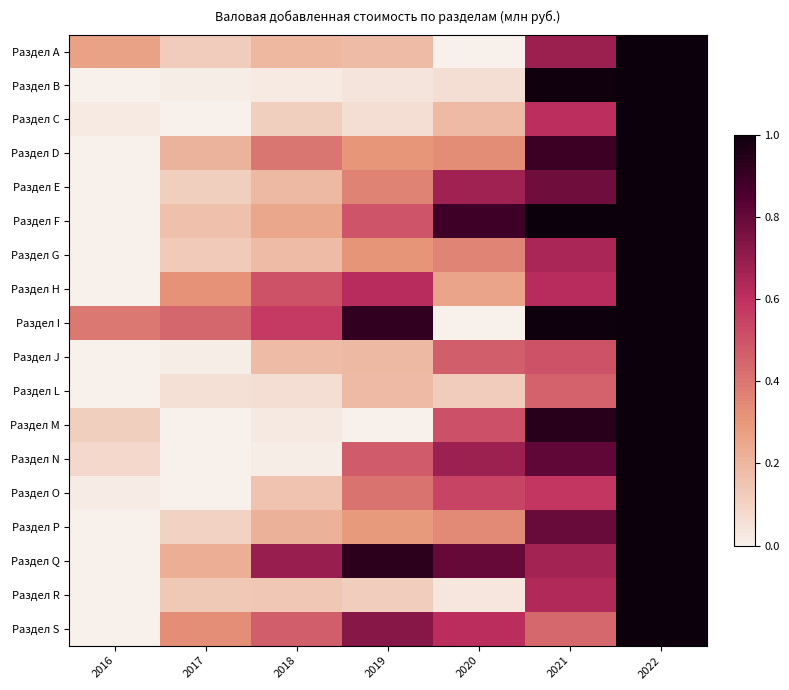

Which series has the largest total across all categories?

Раздел I